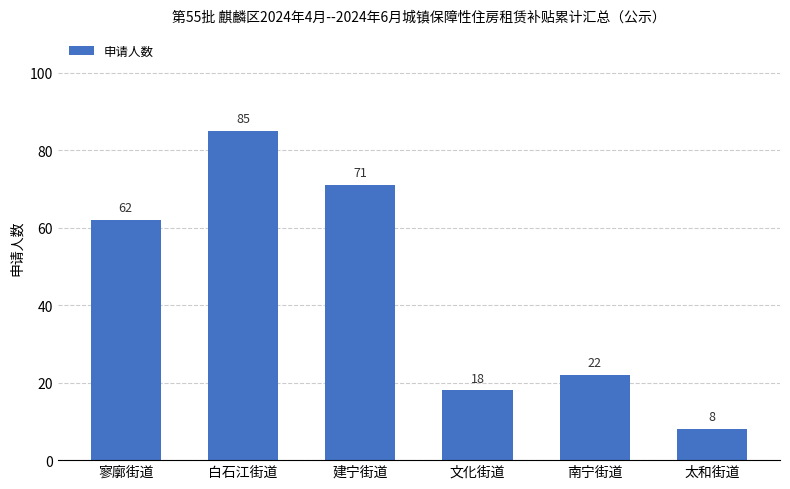

What is the maximum value shown in the chart?

85